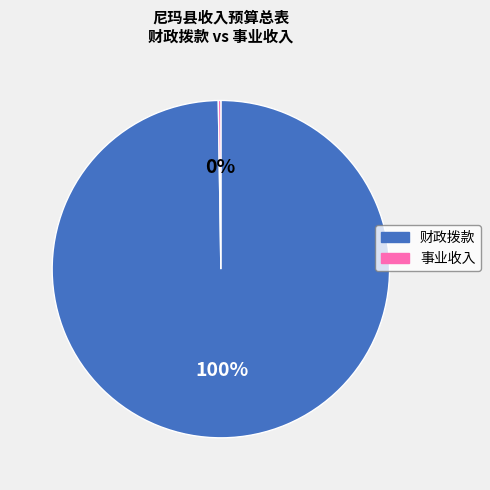

Is there any slice that represents more than half of the pie?

Yes